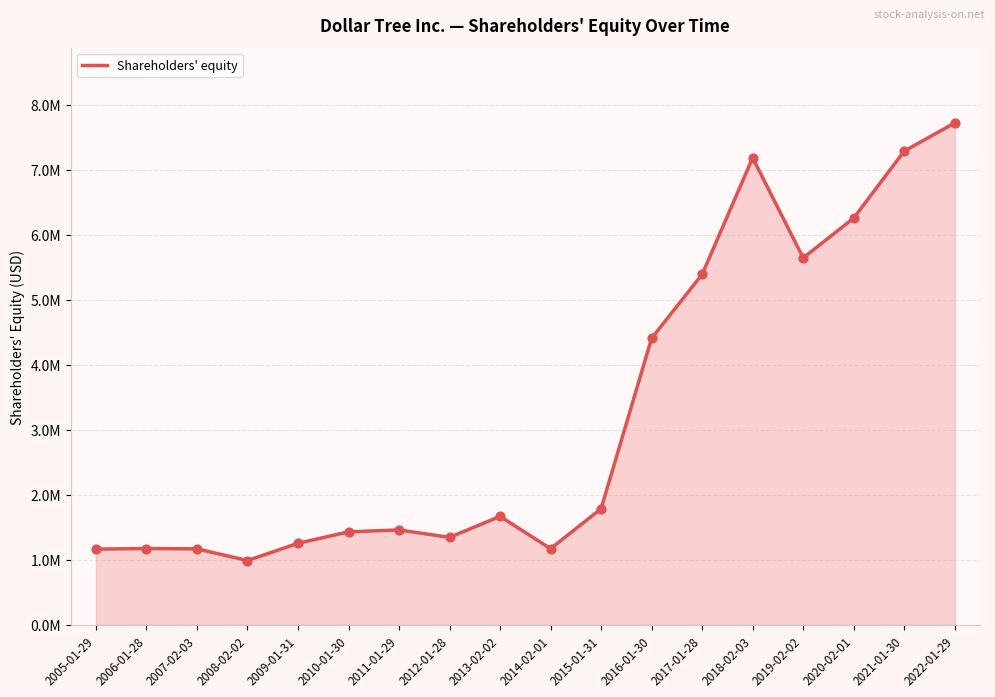

What is the change in value from 2005-01-29 to 2022-01-29?

+6554288